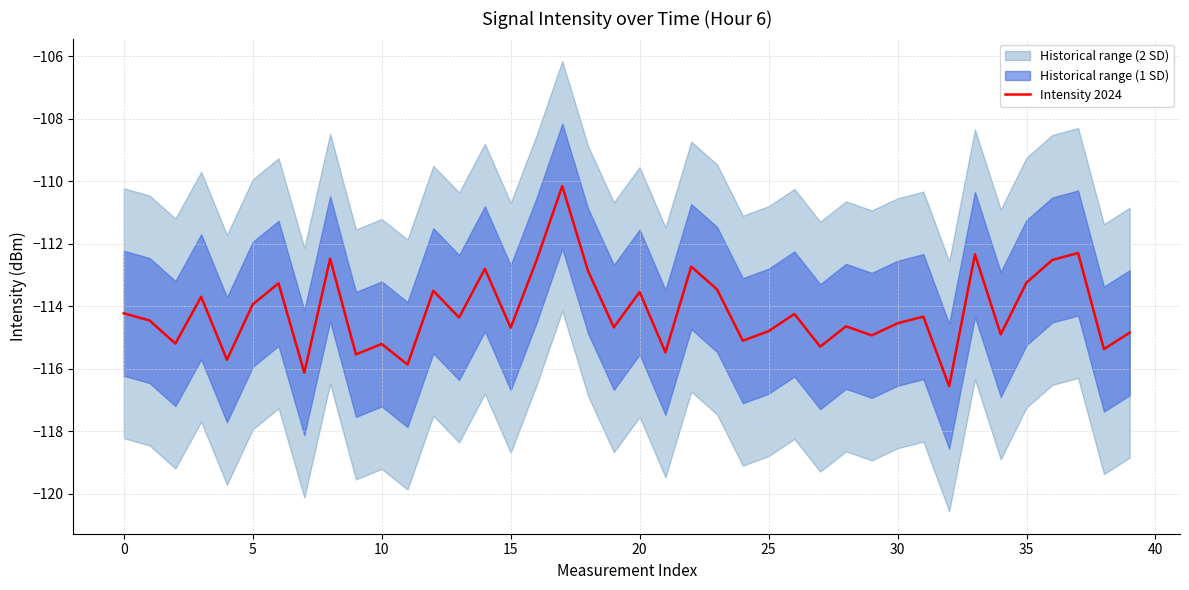

What is the difference between the maximum and minimum values?

6.4